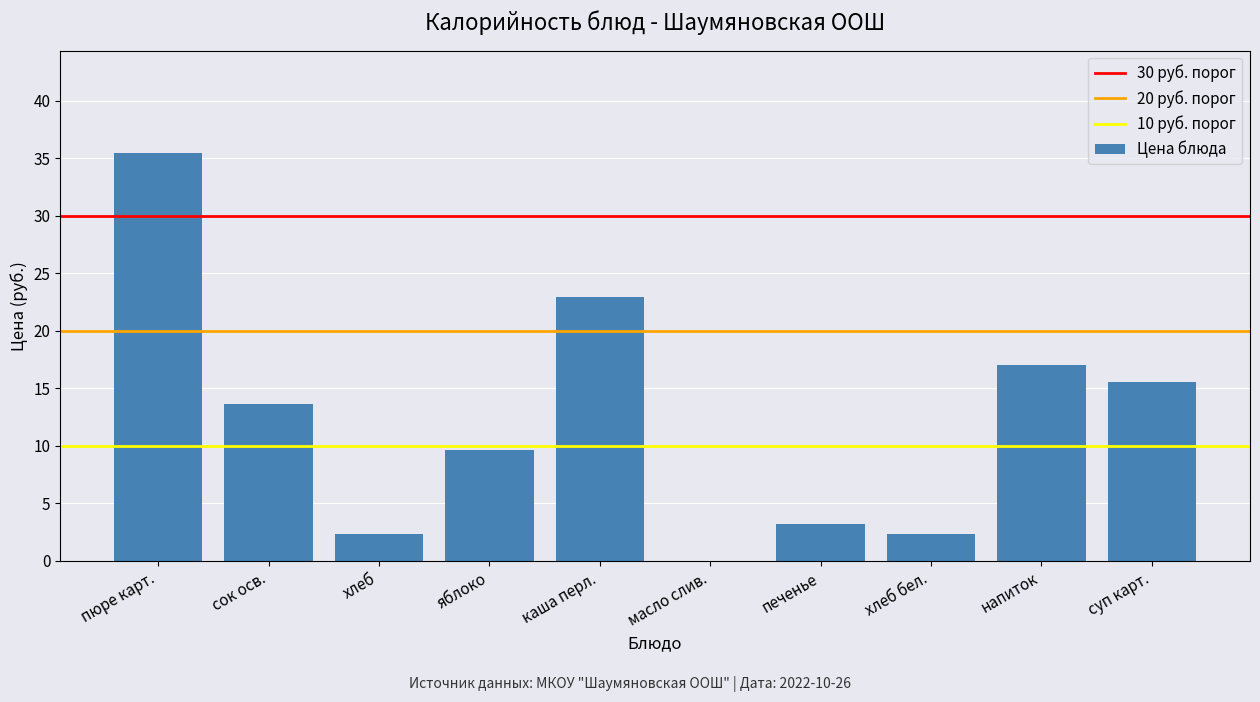

Reading right to left, what are all the values shown in this chart?

суп карт.=15.6	напиток=17.0	хлеб бел.=2.3	печенье=3.2	масло слив.=0.0	каша перл.=22.9	яблоко=9.6	хлеб=2.3	сок осв.=13.6	пюре карт.=35.5